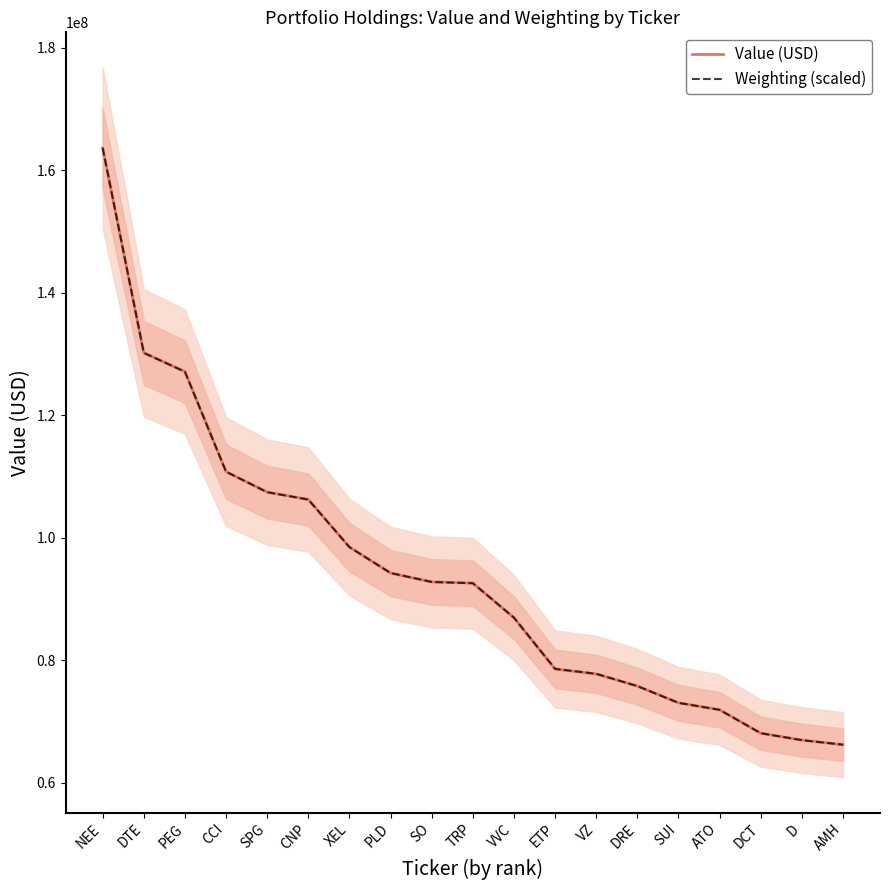

What is the highest value of the Value (USD) series?

163641000.0